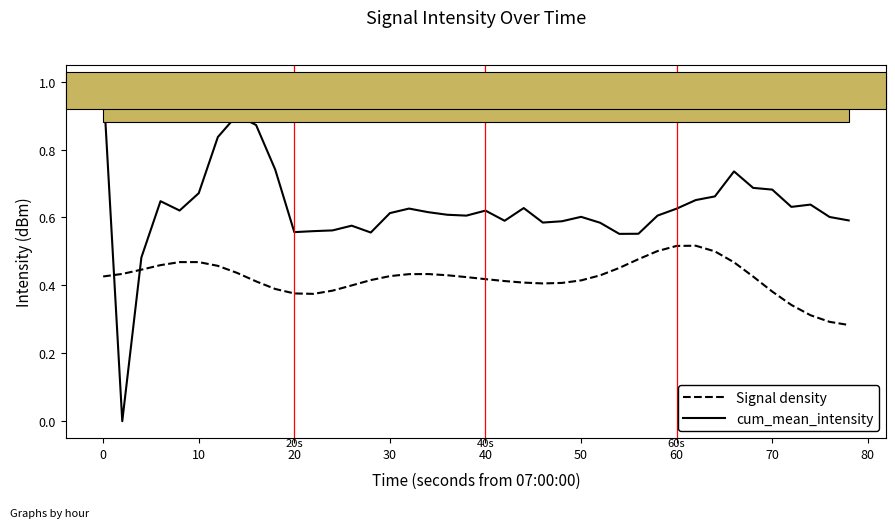

What are all the series names shown in the legend?

Signal density, cum_mean_intensity